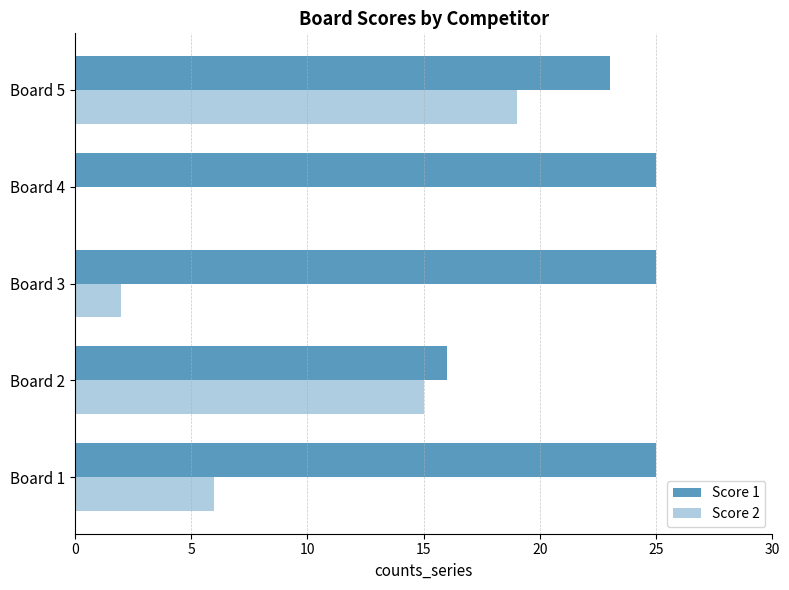

At which label does Score 2 reach its peak?

Board 5